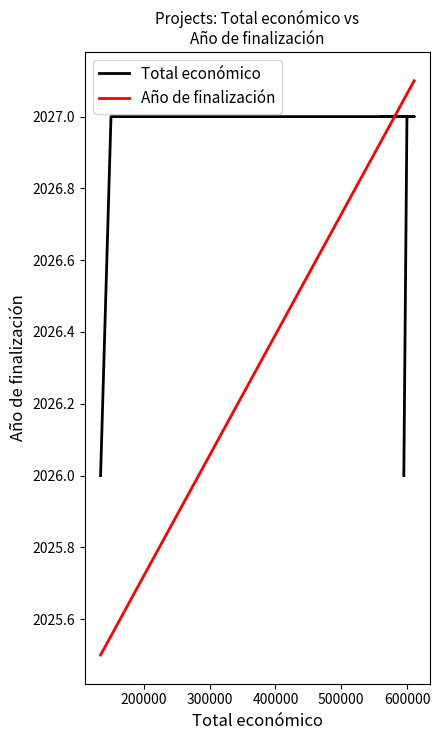

What is the sum of all Año de finalización values?

18236.7